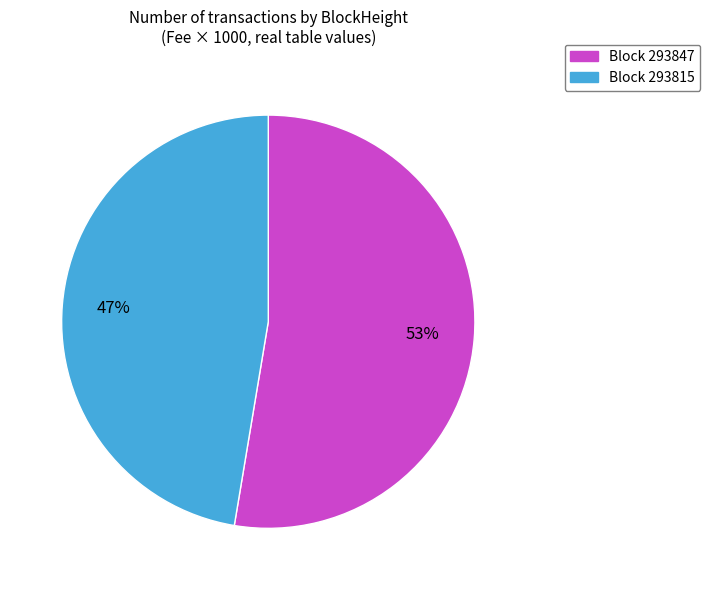

Is there any slice that represents more than half of the pie?

Yes